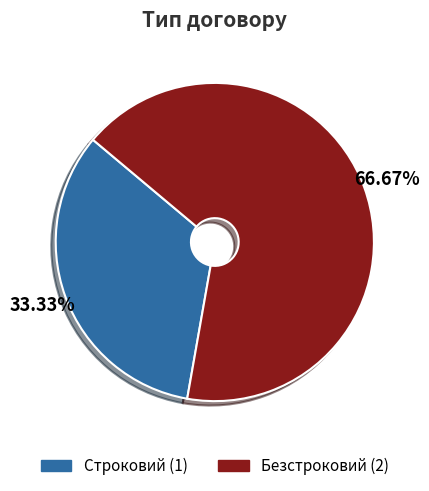

What percentage is the Безстроковий slice, to the nearest percent?

67%